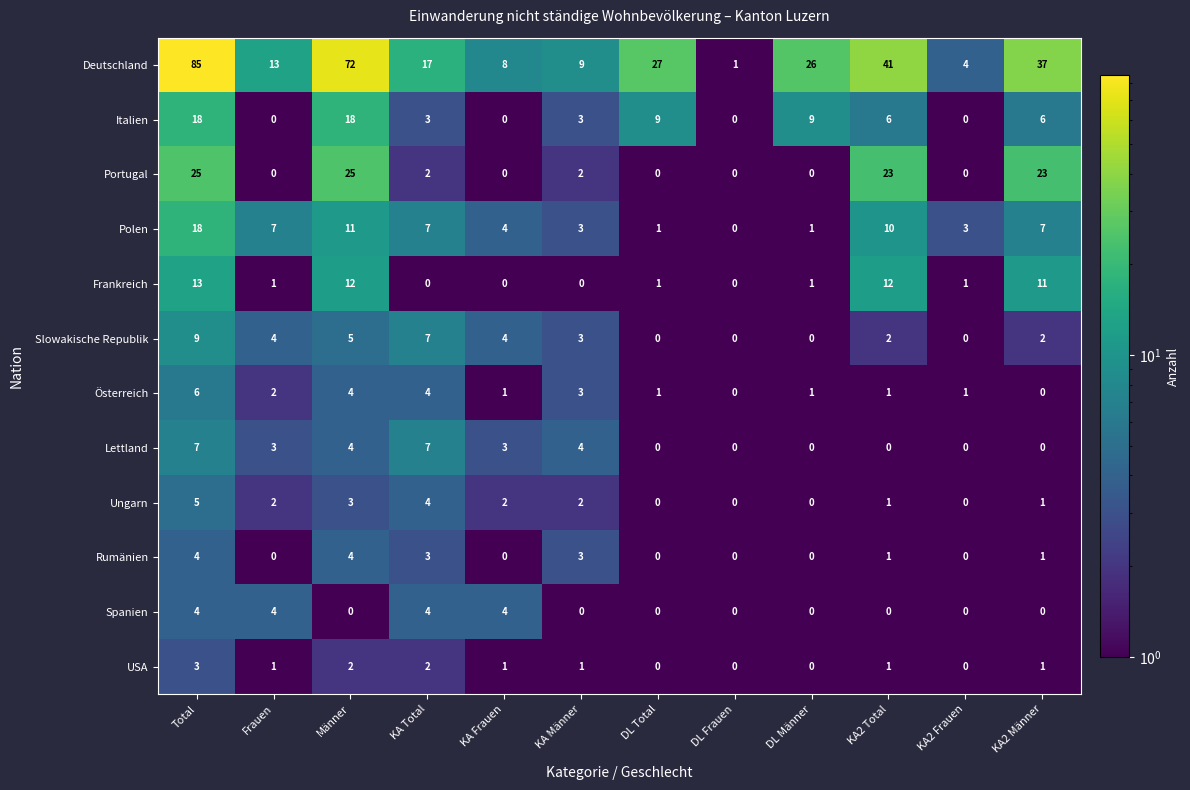

Is the value of Spanien at DL Frauen greater than the value of Slowakische Republik at KA Frauen?

No